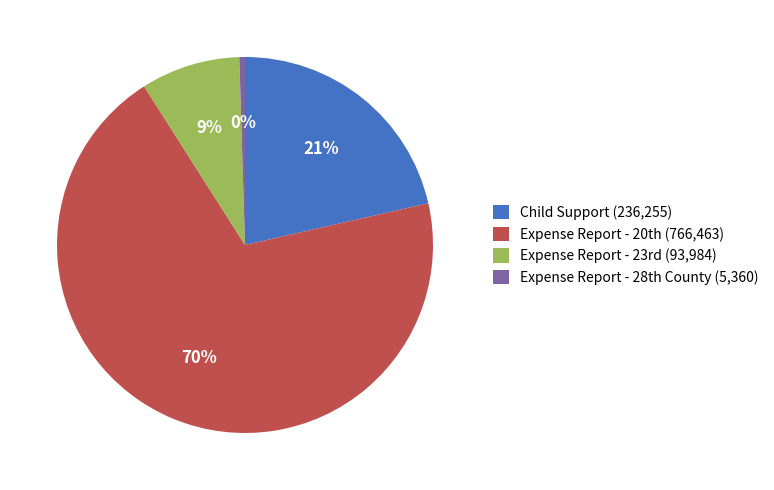

What is the smallest slice in the pie chart?

Expense Report - 28th County